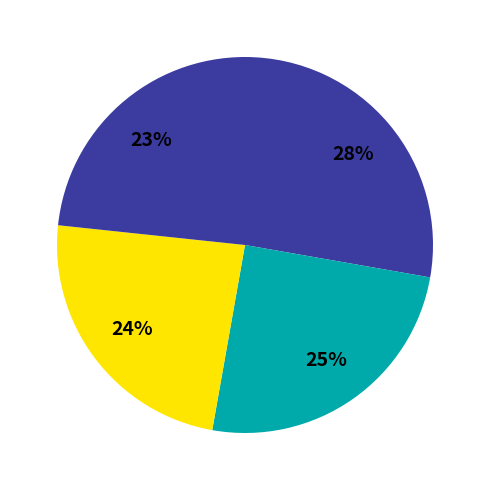

Count the number of slices in the pie.

4